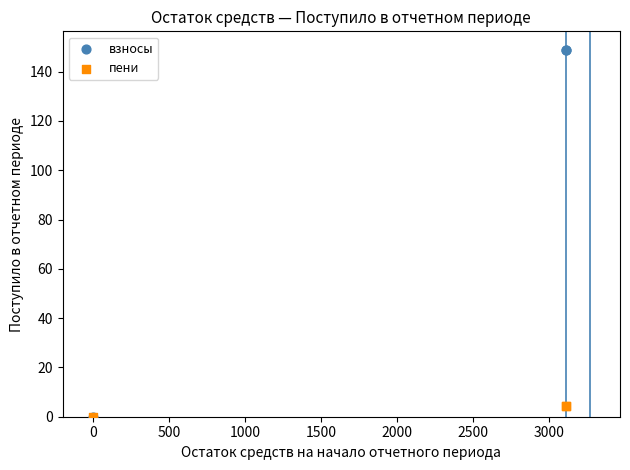

Which series has the largest Y range (max minus min)?

взносы